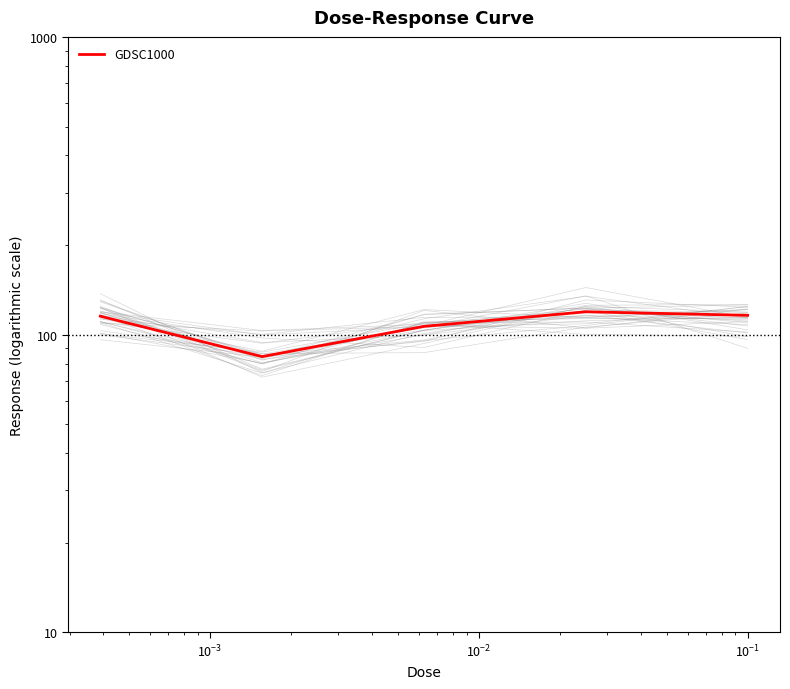

How many values are below 115?

2